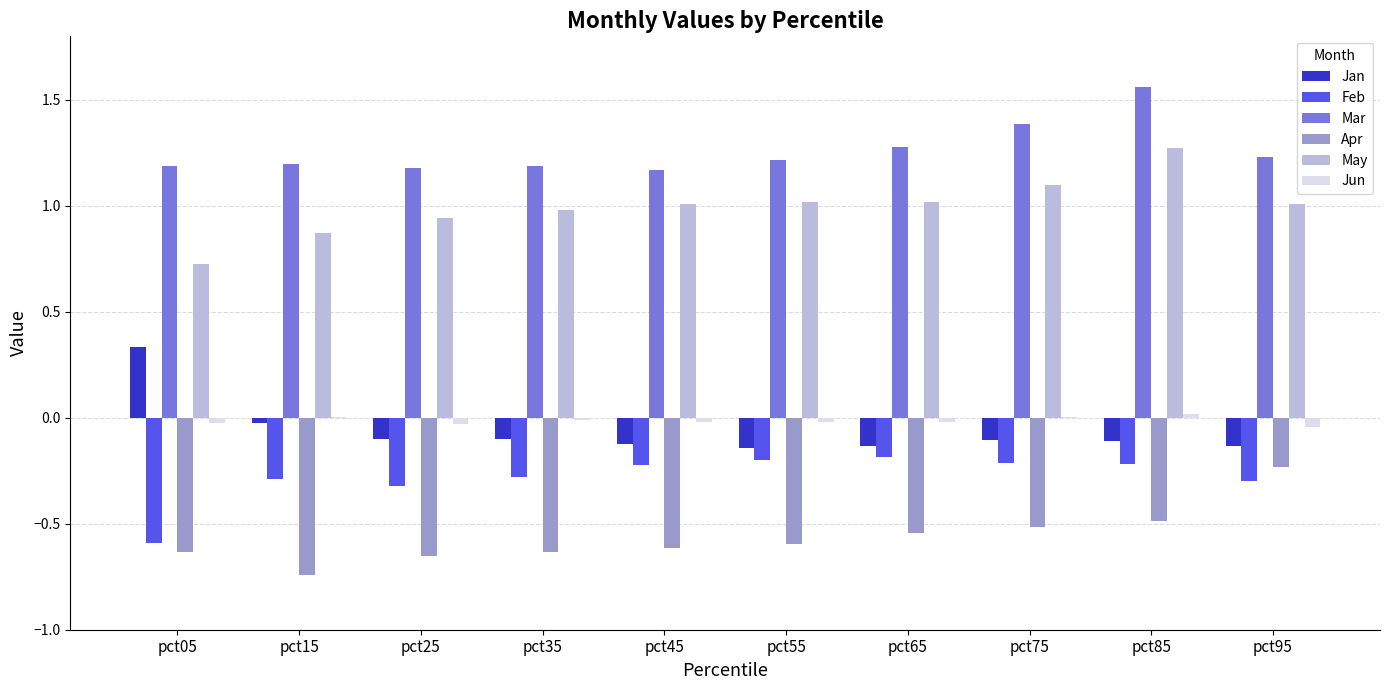

The value of Apr at pct85 is -0.3. True or false?

False